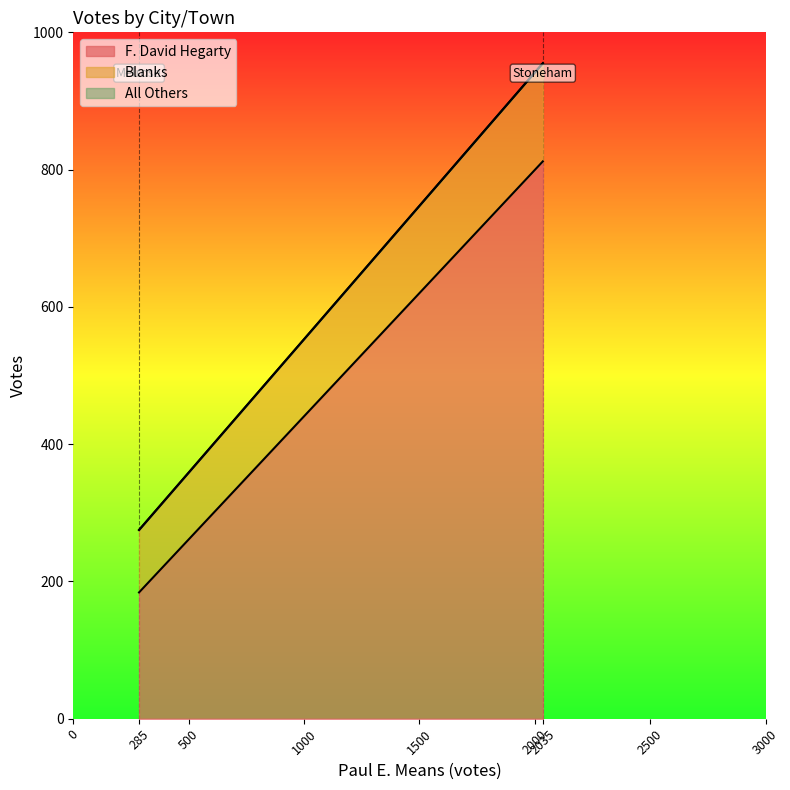

List the series in order of their overall mean, highest first.

F. David Hegarty, Blanks, All Others